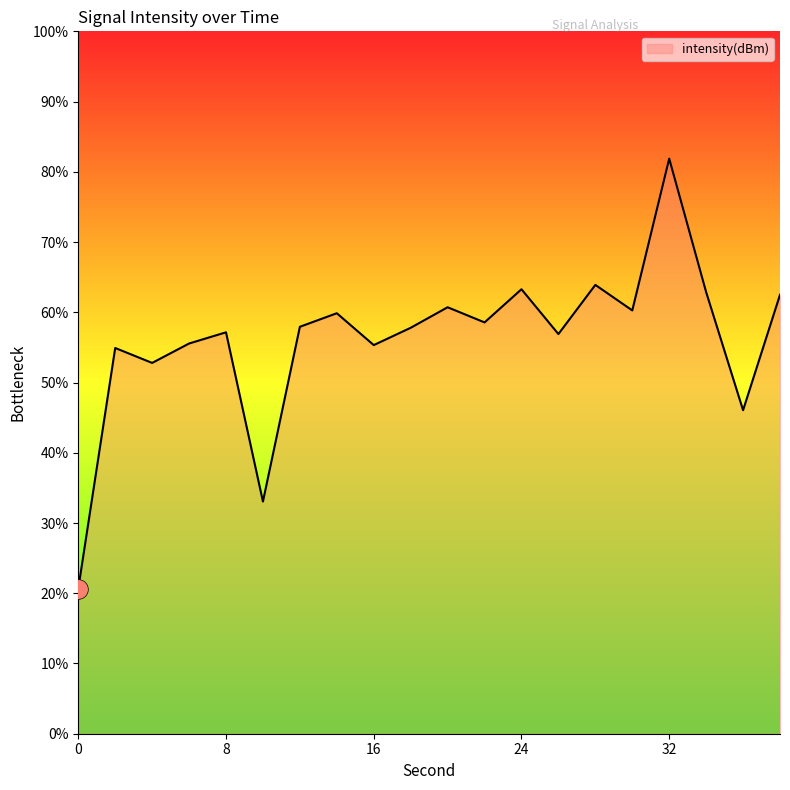

What is the maximum value shown in the chart?

81.9